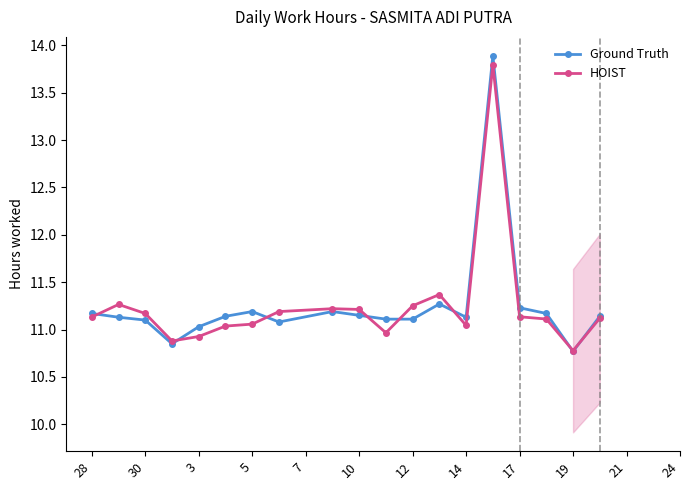

True or false: HOIST has more than 1 interior local peaks.

True